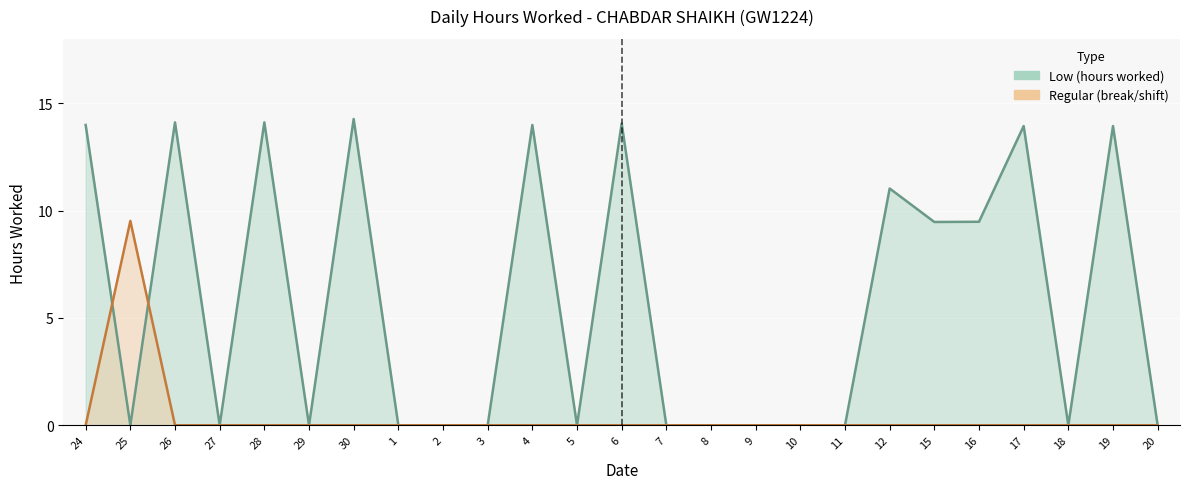

Reading left to right, what are all the values shown in this chart?

Low (hours worked): 14.0	0.0	14.1	0.0	14.1	0.0	14.3	0.0	0.0	0.0	14.0	0.0	14.1	0.0	0.0	0.0	0.0	0.0	11.0	9.5	9.5	13.9	0.0	13.9	0.0
Regular (break/shift): 0.0	9.5	0.0	0.0	0.0	0.0	0.0	0.0	0.0	0.0	0.0	0.0	0.0	0.0	0.0	0.0	0.0	0.0	0.0	0.0	0.0	0.0	0.0	0.0	0.0